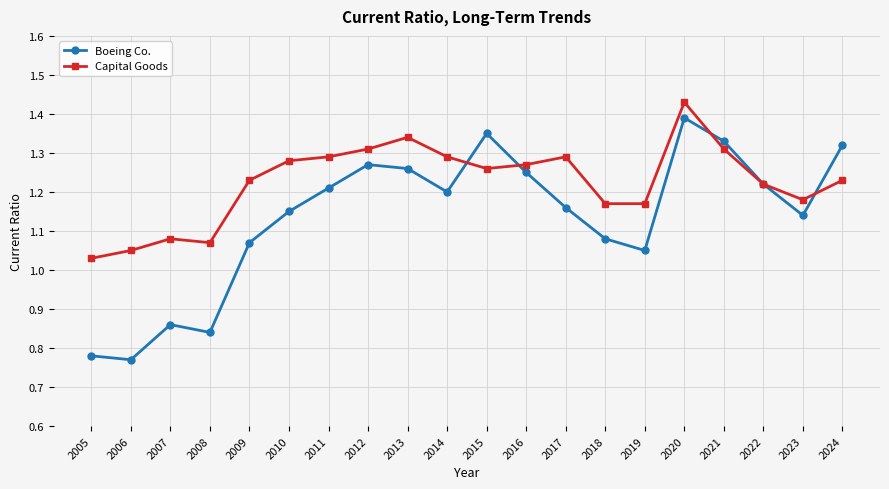

List the series in order of their peak value, lowest first.

Boeing Co., Capital Goods